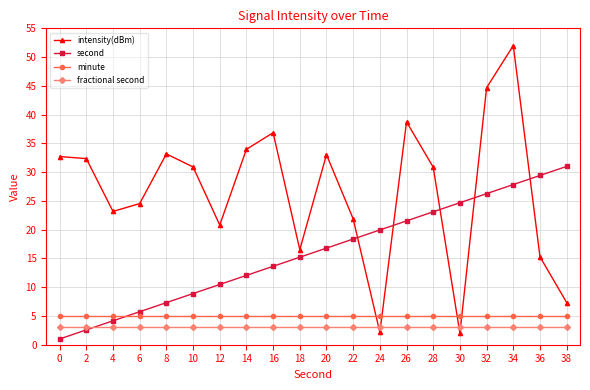

True or false: second has a value of 13.5 at 10.

False